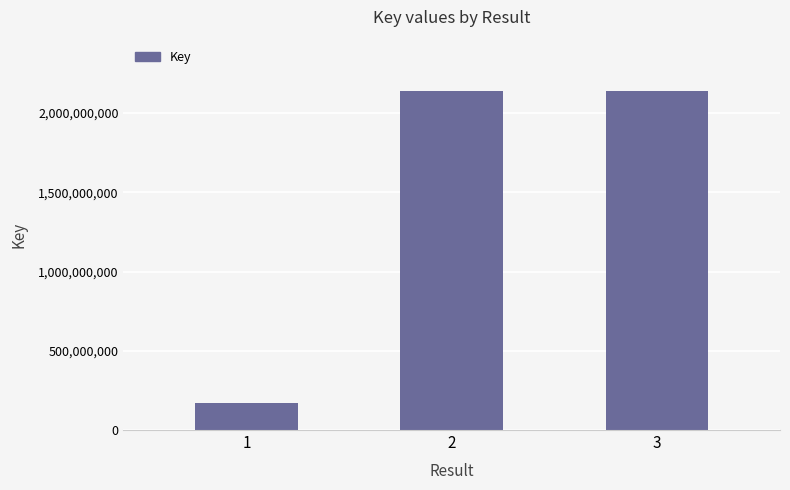

Which has a higher value, 1 or 3?

3